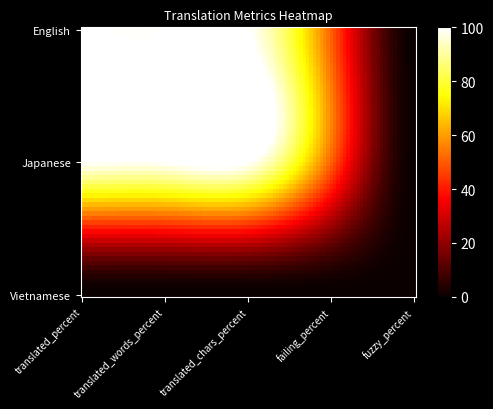

At which category is the sum across all series the highest?

translated_percent